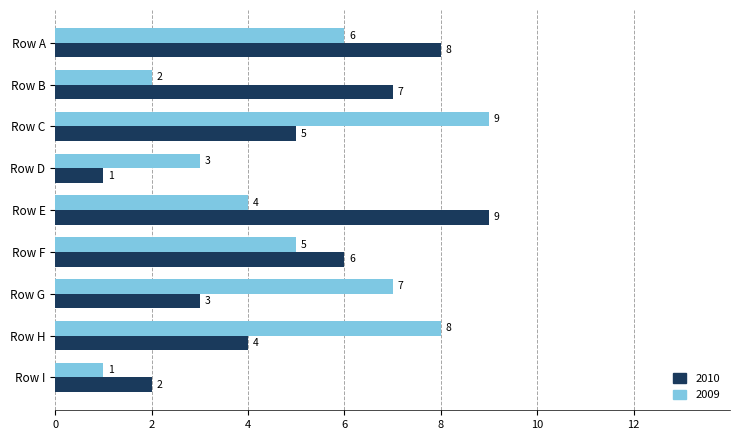

Is the value of 2010 at Row I greater than the value of 2009 at Row C?

No